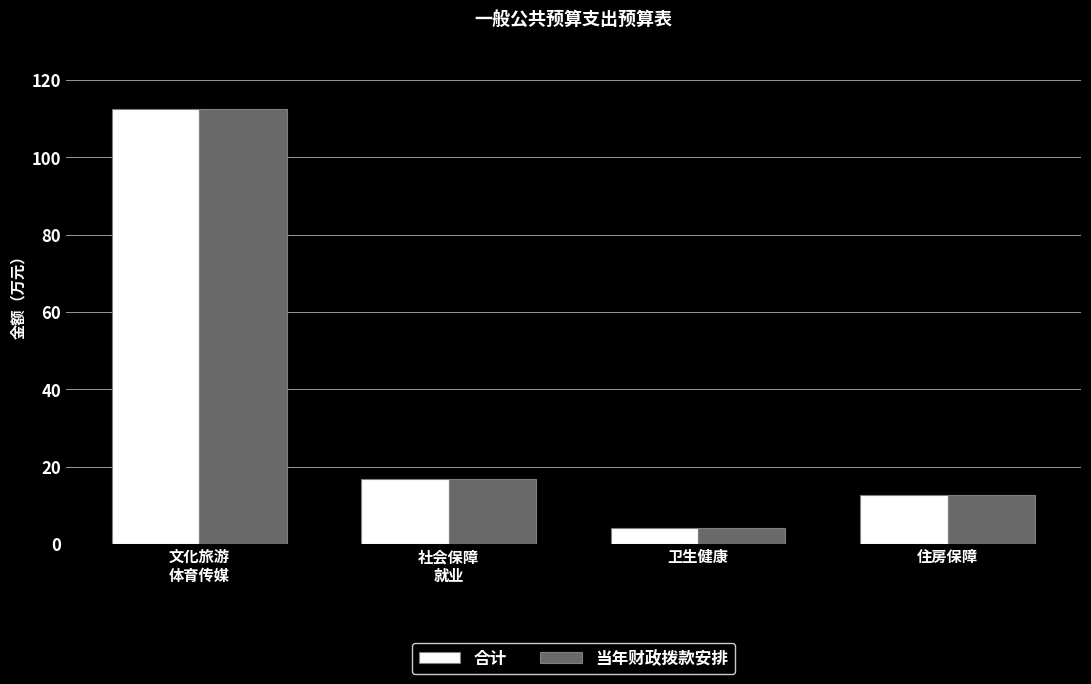

How many data points in 当年财政拨款安排 are above 16?

2